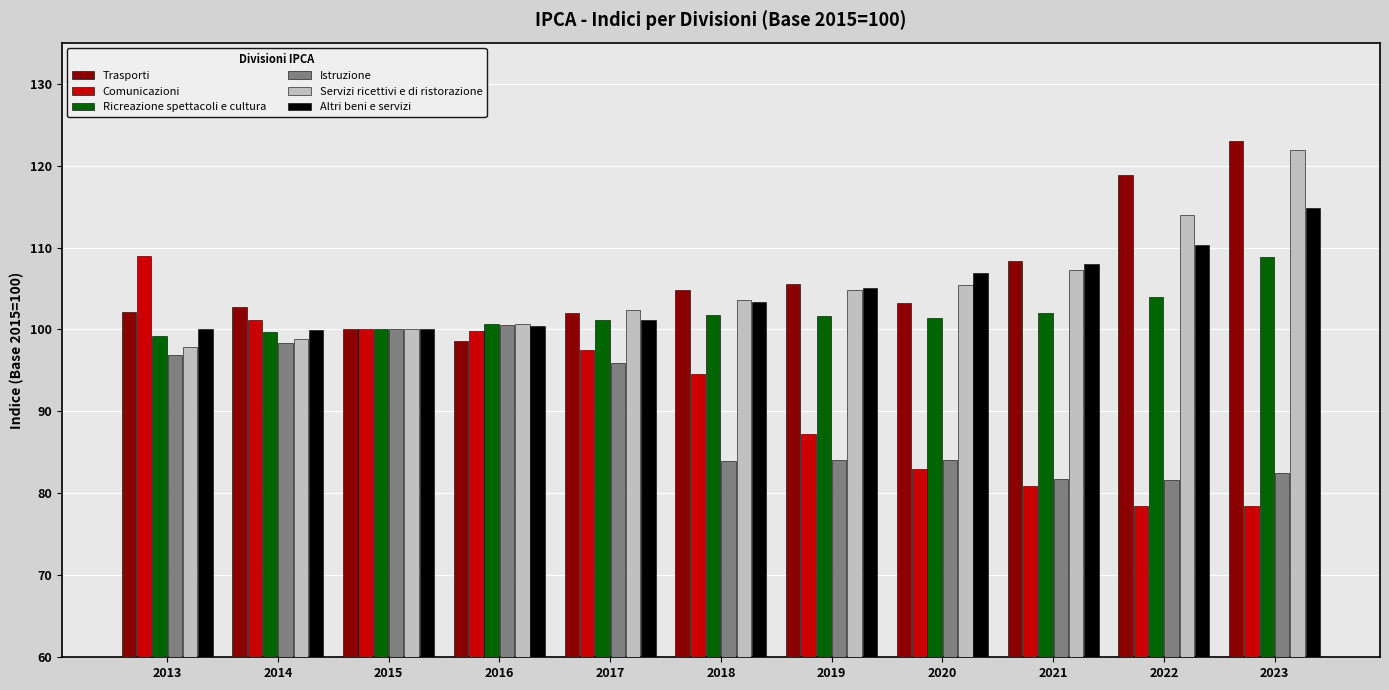

What is the lowest value of the Comunicazioni series?

78.4